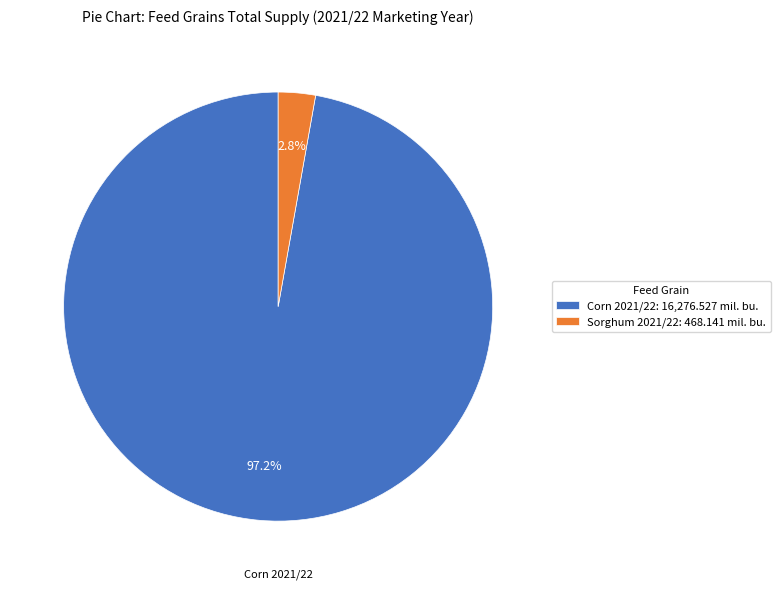

What is the majority slice?

Corn 2021/22: 16,276.527 mil. bu.